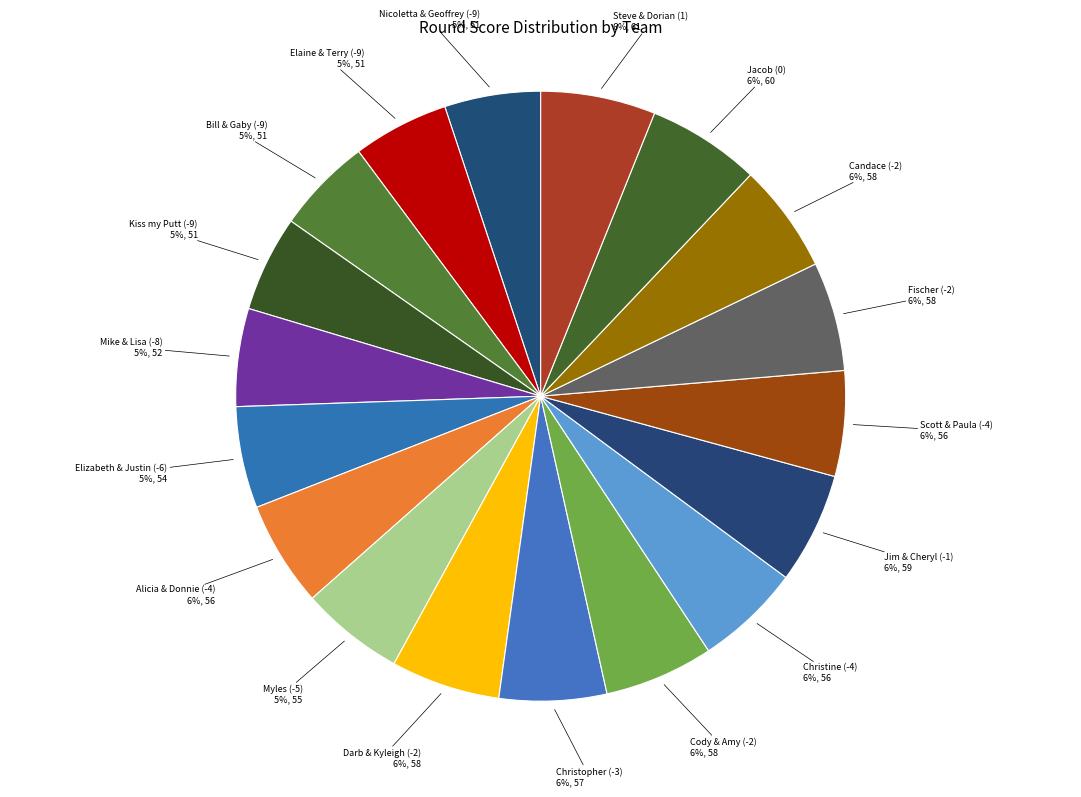

What percentage is the Cody & Amy (-2) slice, to the nearest percent?

6%